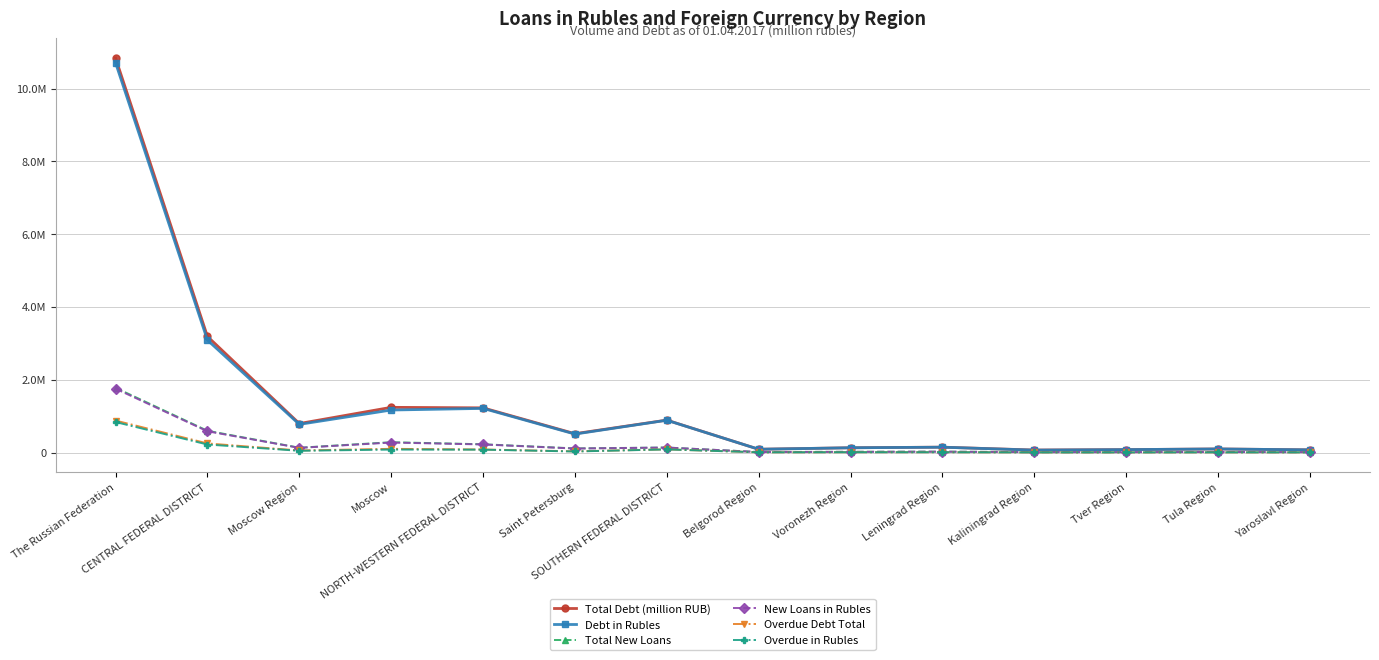

What is the lowest value of the Total Debt (million RUB) series?

69796